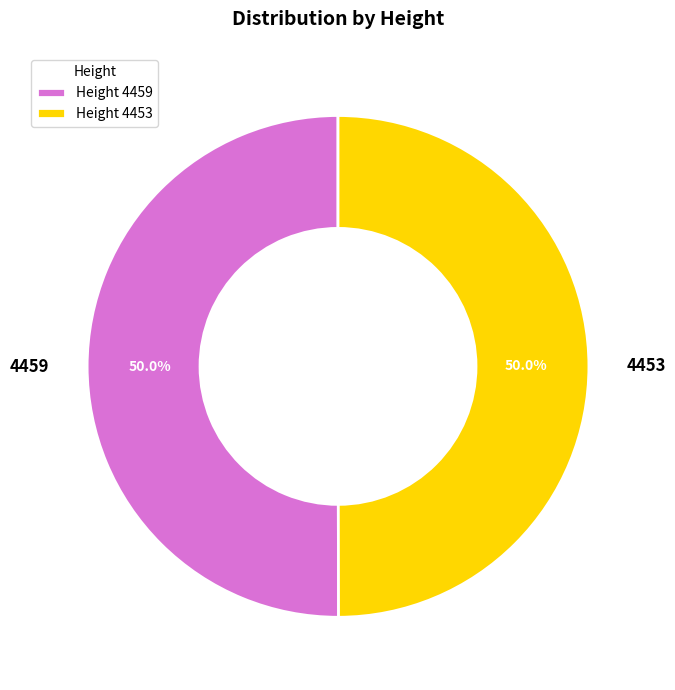

To the nearest percent, what is the combined percentage of 4459 and 4453?

100%